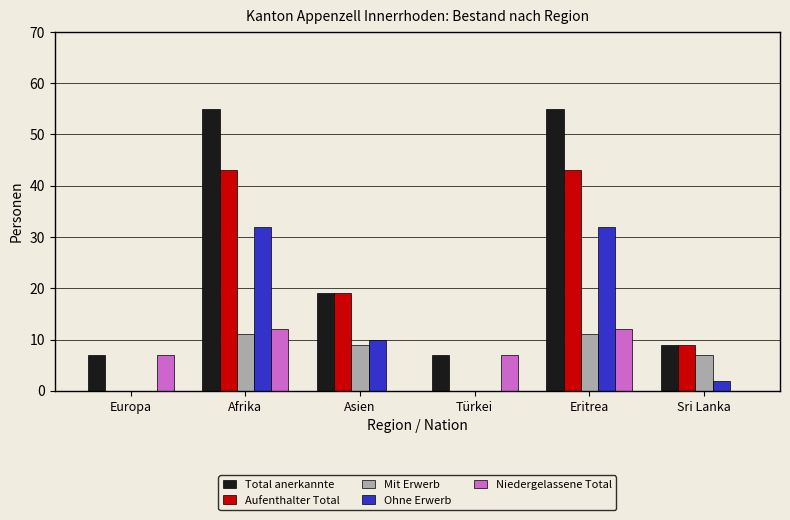

Where is Aufenthalter Total nearest to the value 21?

Asien